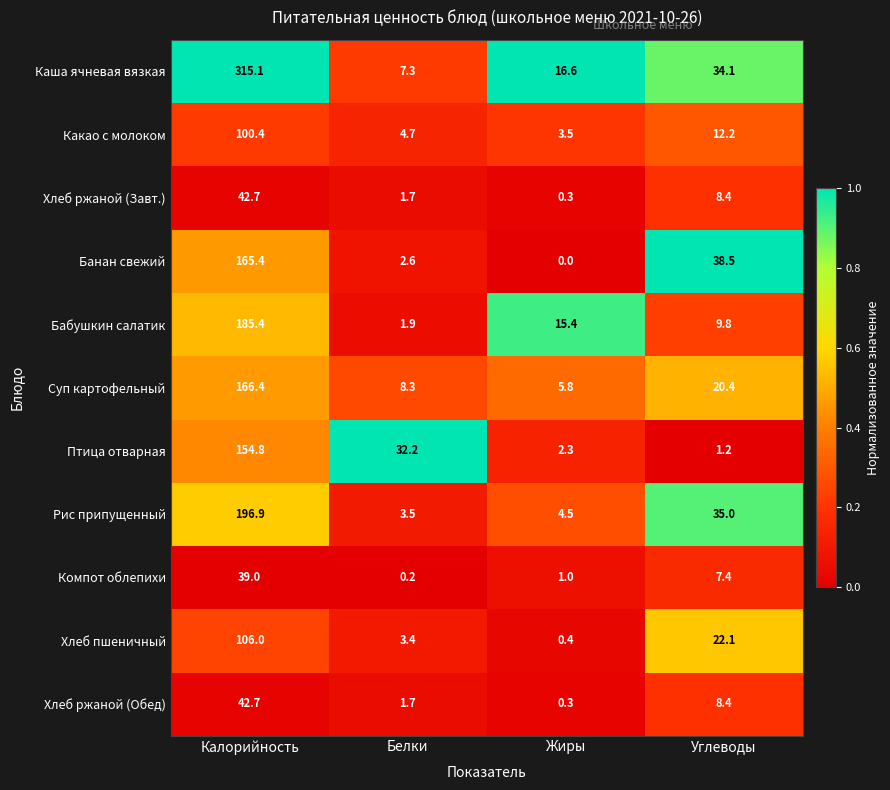

The value of Бабушкин салатик at Калорийность is 248.8. True or false?

False